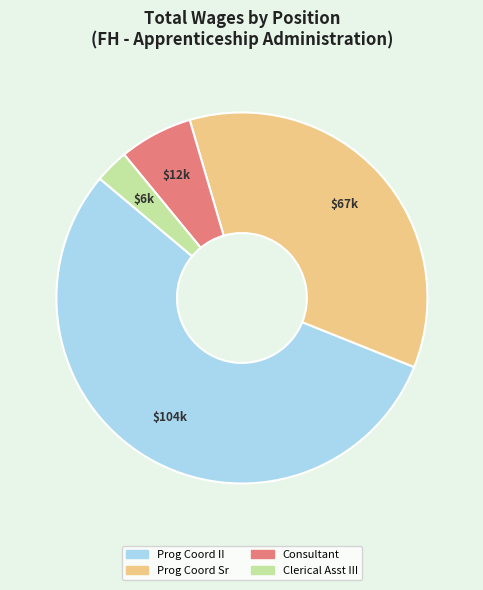

Is there any slice that represents more than half of the pie?

Yes